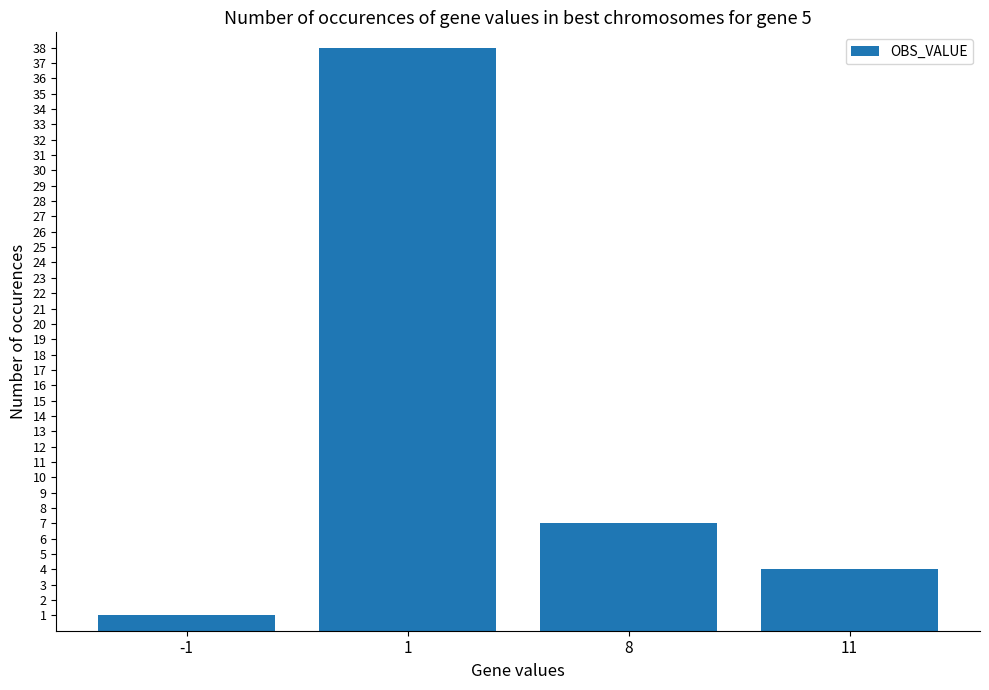

What is the change in value from -1 to 11?

+3